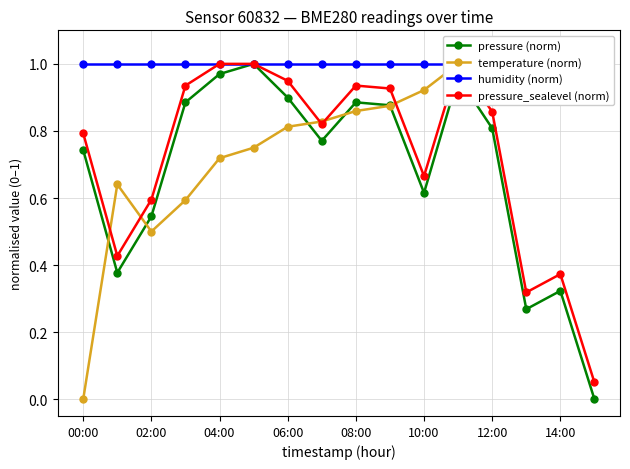

True or false: pressure (norm) has more than 2 points higher than both neighbors.

True